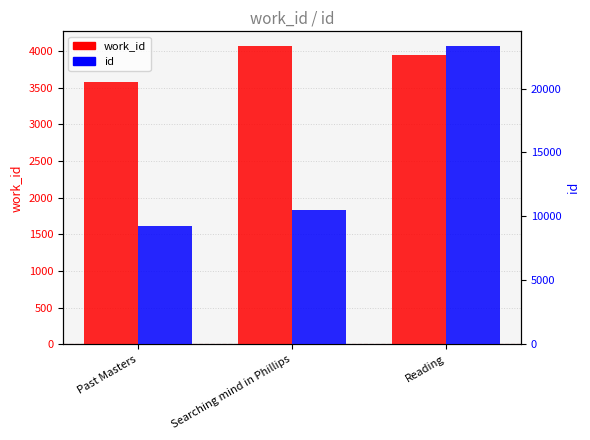

At which category is the sum across all series the highest?

Reading